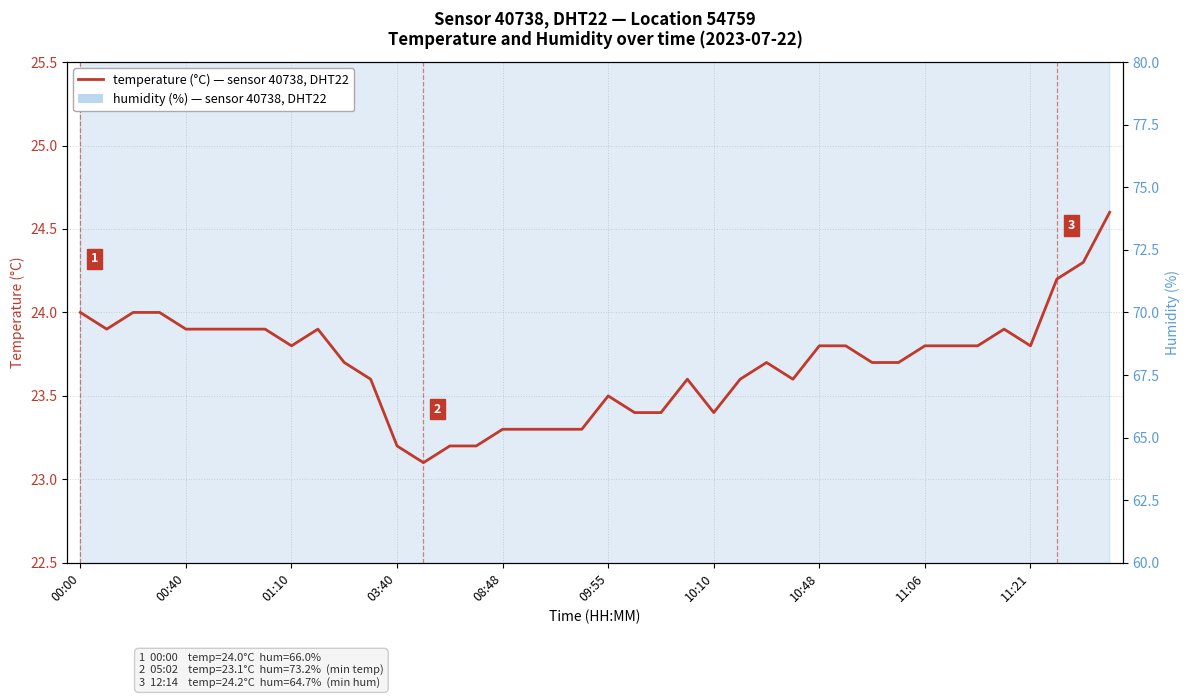

What is the difference between the second highest and minimum values in the humidity (%) — sensor 40738, DHT22 series?

9.8